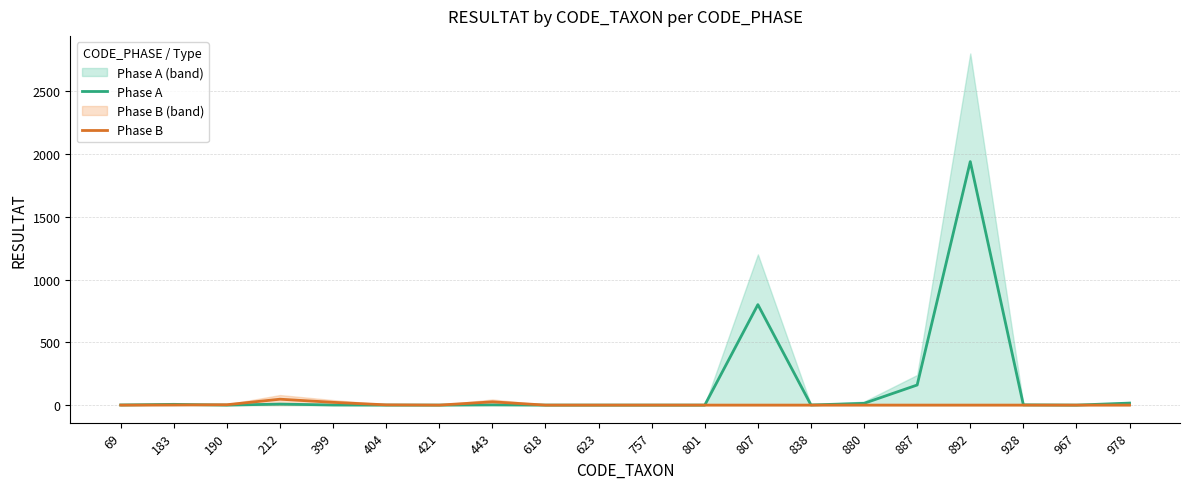

How many intersections are there between Phase B and Phase A?

1